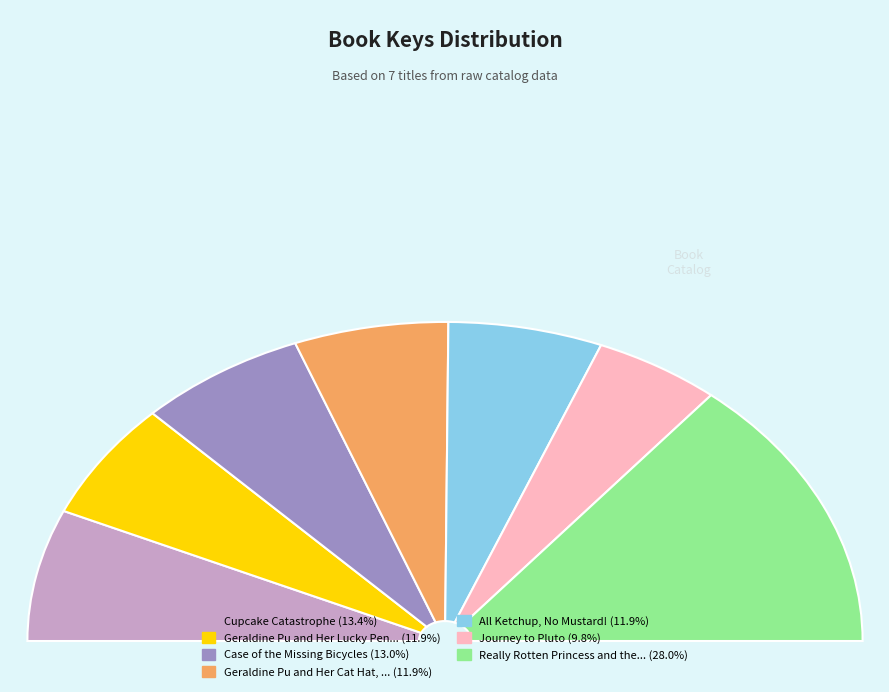

To the nearest percent, what is the combined percentage of Geraldine Pu and Her Cat Hat, Too! and All Ketchup, No Mustard!?

24%